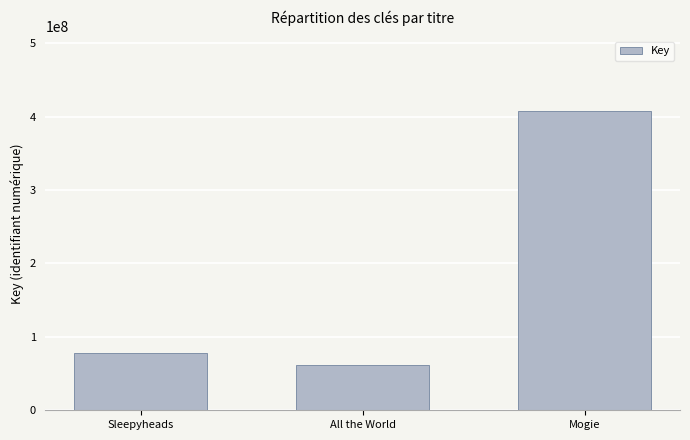

Reading left to right, list all the values displayed in this chart.

78620432	60997817	407250477